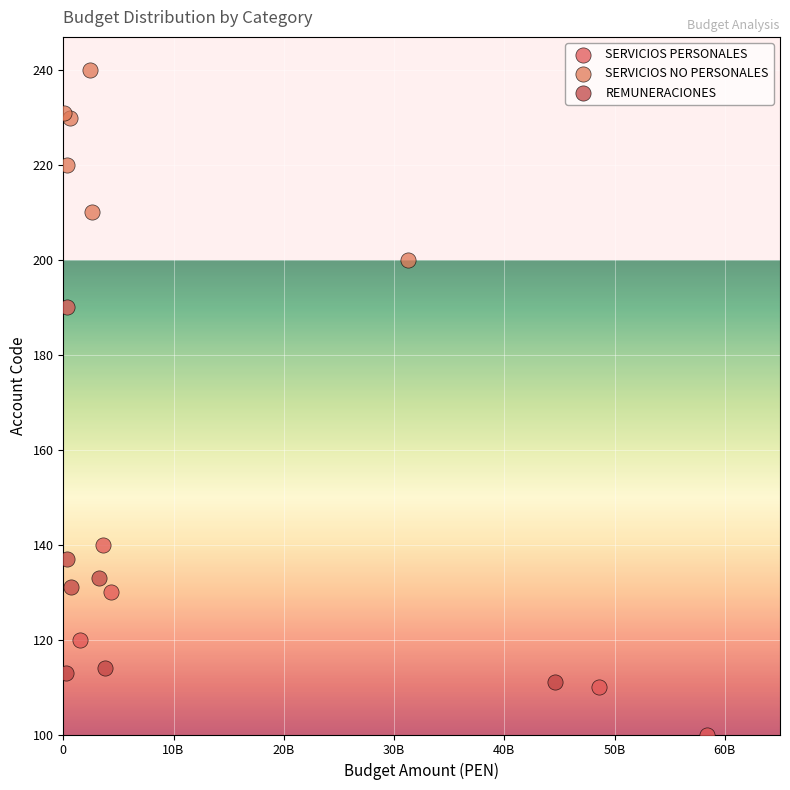

Which series contains the highest Y value?

SERVICIOS NO PERSONALES